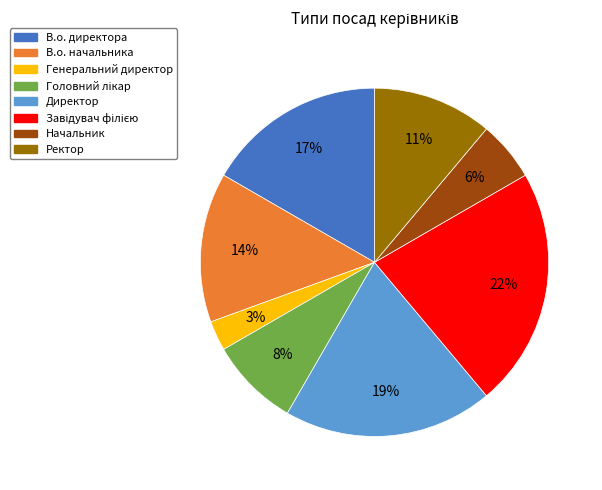

Between Начальник and Генеральний директор, which is larger?

Начальник